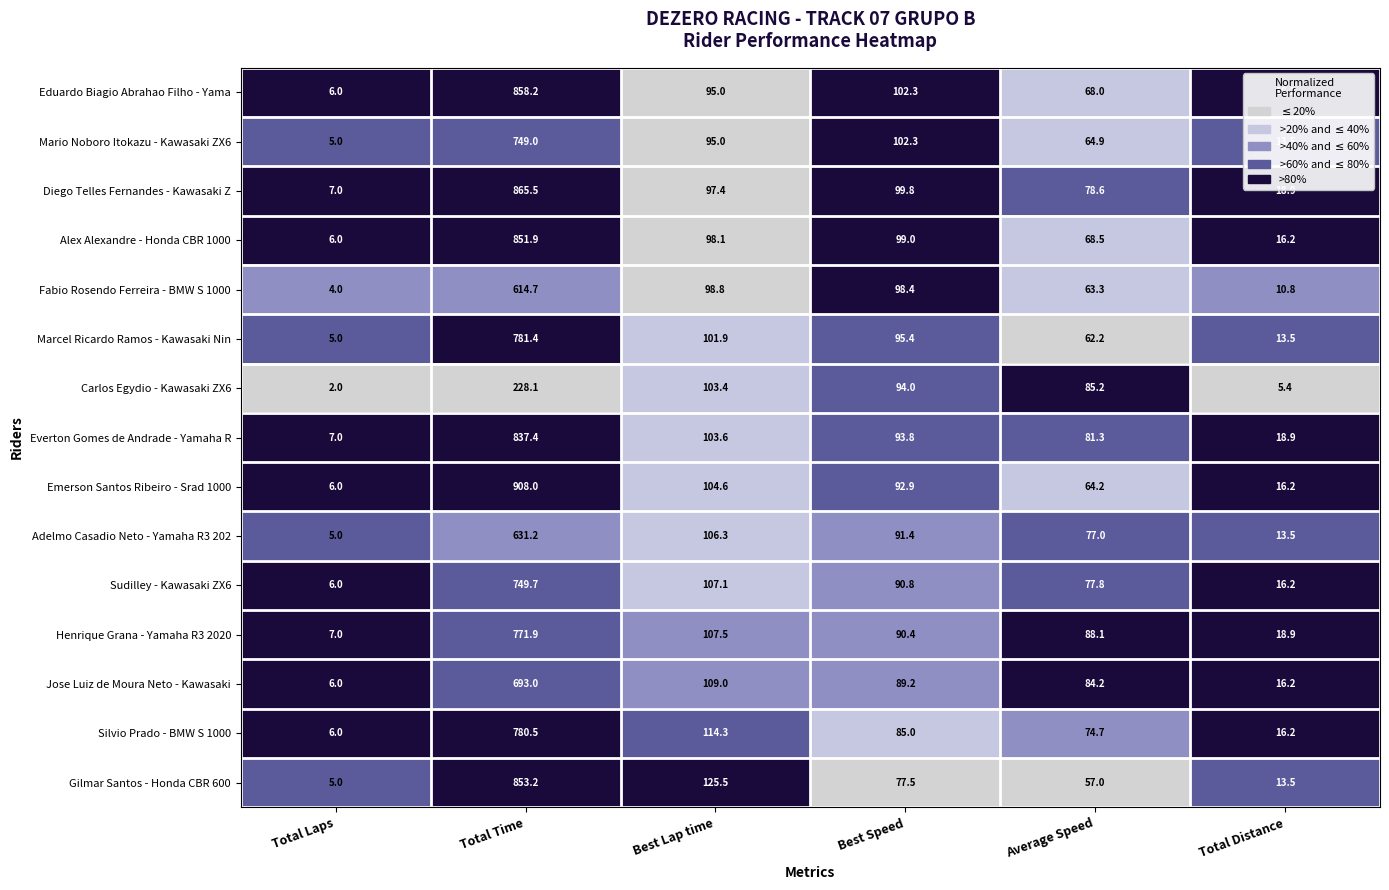

Which series has the widest spread of values?

Emerson Santos Ribeiro - Srad 1000